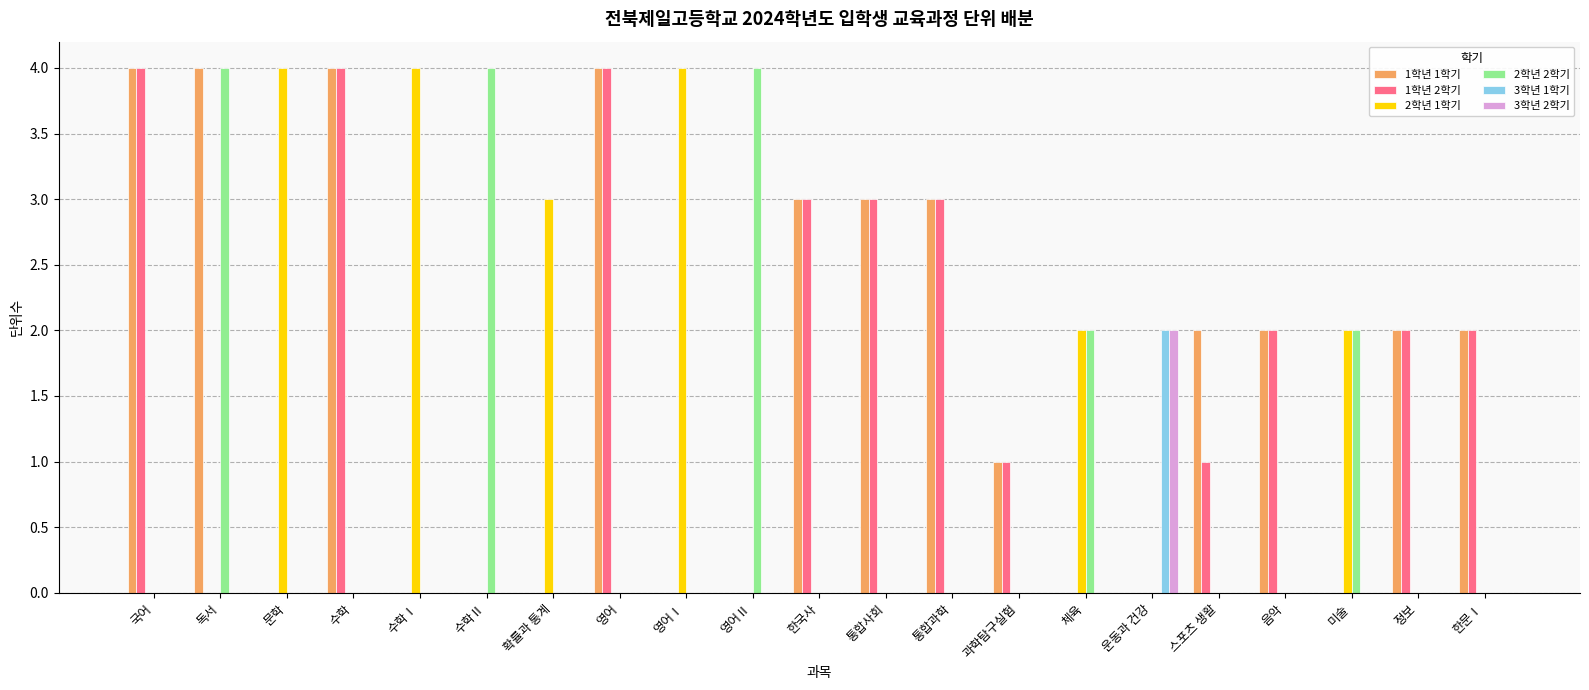

Is the value of 1학년 1학기 at 음악 greater than the value of 2학년 2학기 at 한국사?

Yes